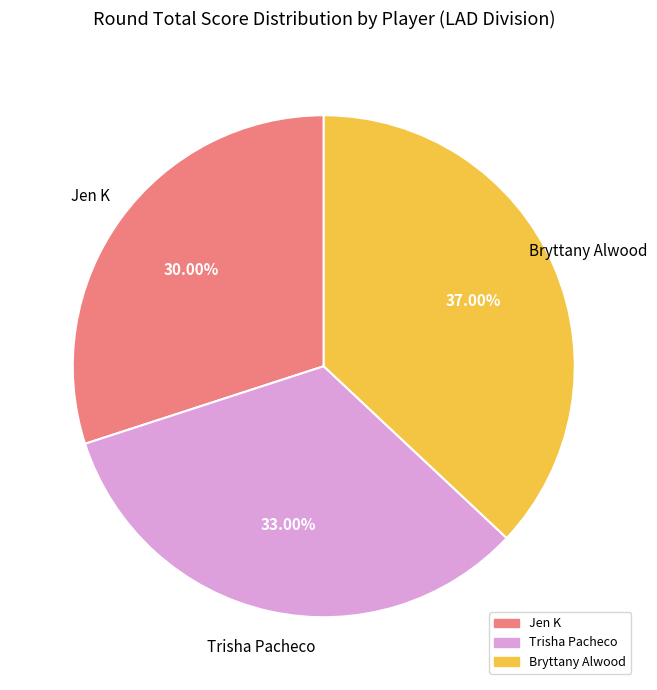

What is the smallest slice in the pie chart?

Jen K